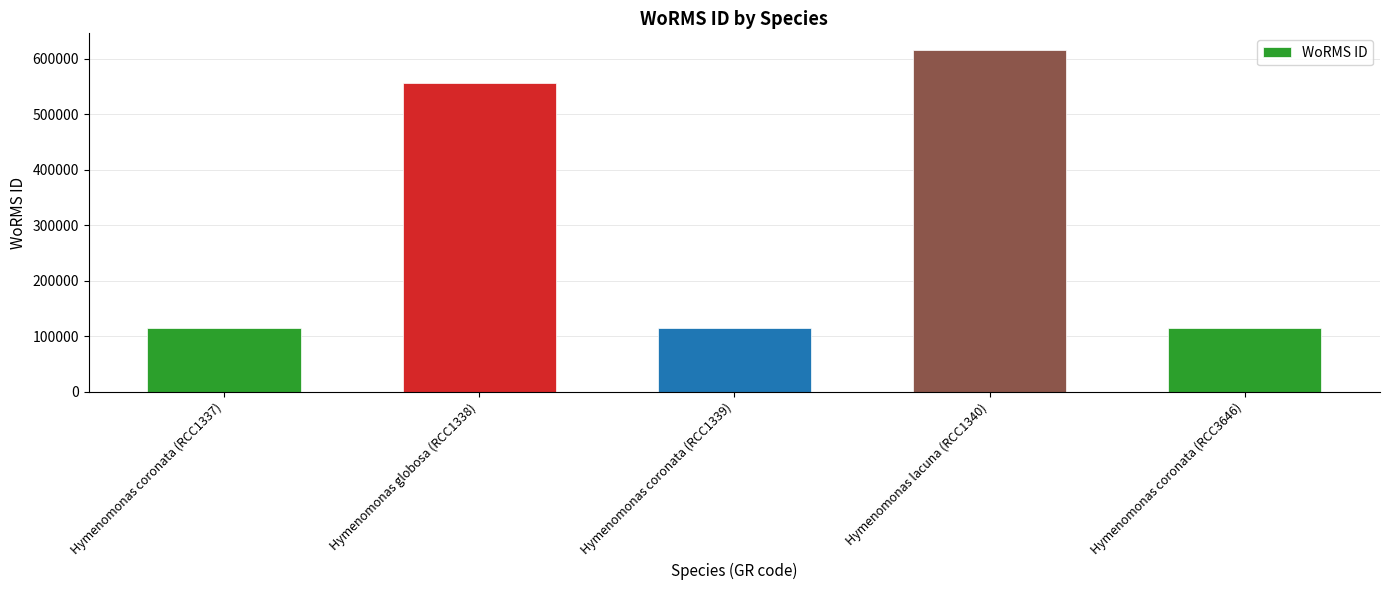

Reading left to right, what are all the values shown in this chart?

Hymenomonas coronata (RCC1337)=115087	Hymenomonas globosa (RCC1338)=555940	Hymenomonas coronata (RCC1339)=115087	Hymenomonas lacuna (RCC1340)=615418	Hymenomonas coronata (RCC3646)=115087